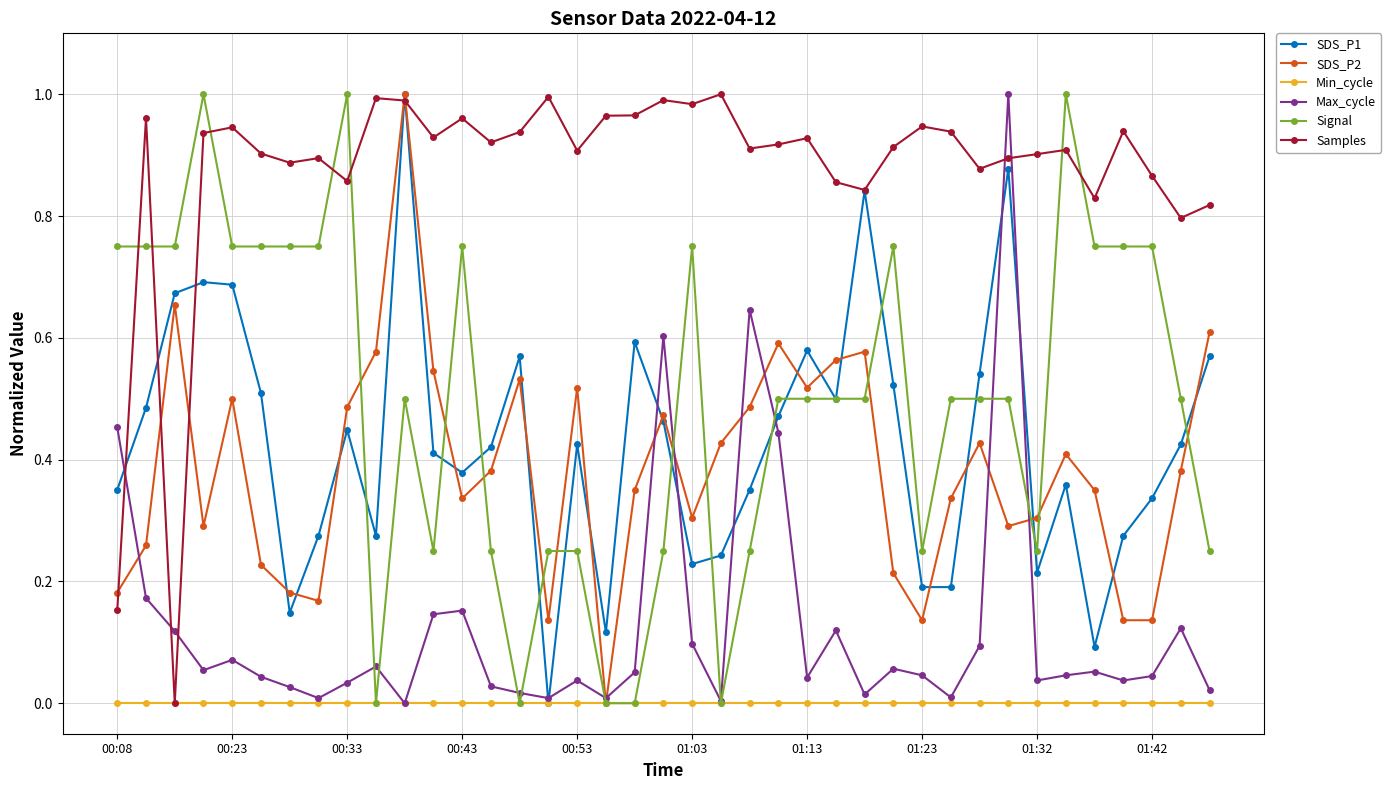

Which series has the largest total across all categories?

Samples